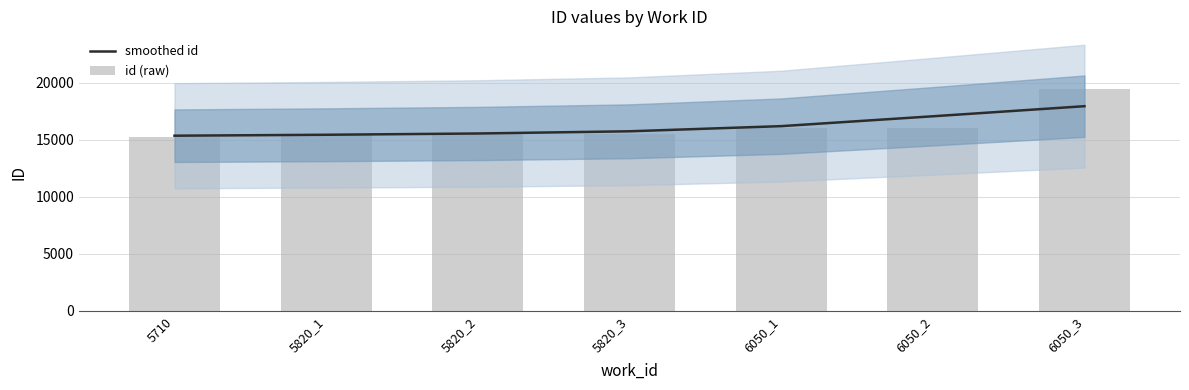

How many series are shown in this chart?

2